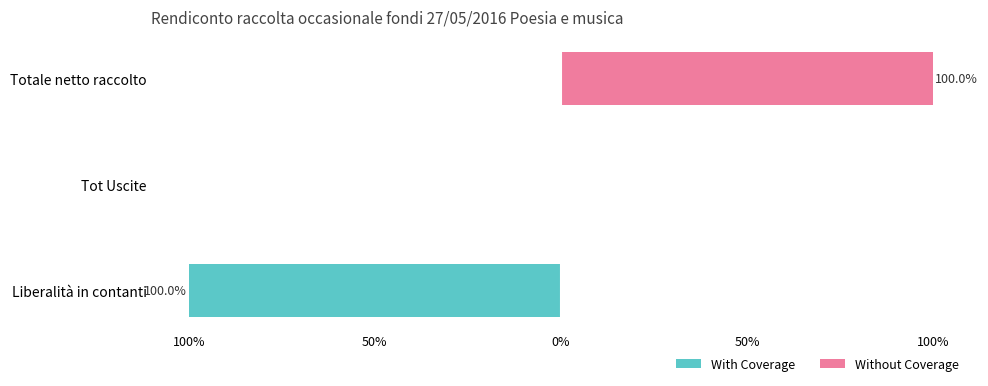

The value of Without Coverage at Totale netto raccolto is 100. True or false?

True